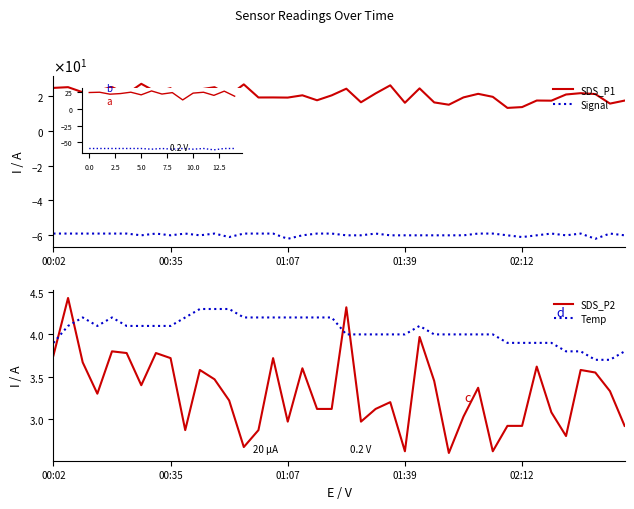

True or false: SDS_P1 and Signal cross at least once.

False